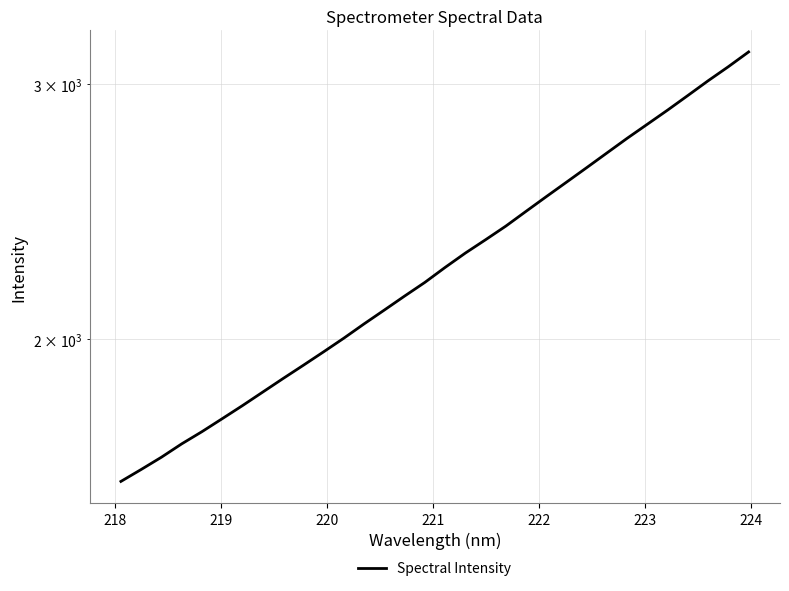

Reading right to left, extract all data points from this chart.

3157.7	3084.6	3016.3	2946.5	2879.0	2815.0	2752.6	2689.2	2627.0	2566.9	2508.4	2450.5	2393.4	2342.1	2292.9	2241.1	2188.4	2141.3	2094.2	2048.6	2002.5	1959.4	1918.0	1878.0	1838.0	1798.9	1761.8	1725.8	1692.6	1657.0	1625.0	1594.4